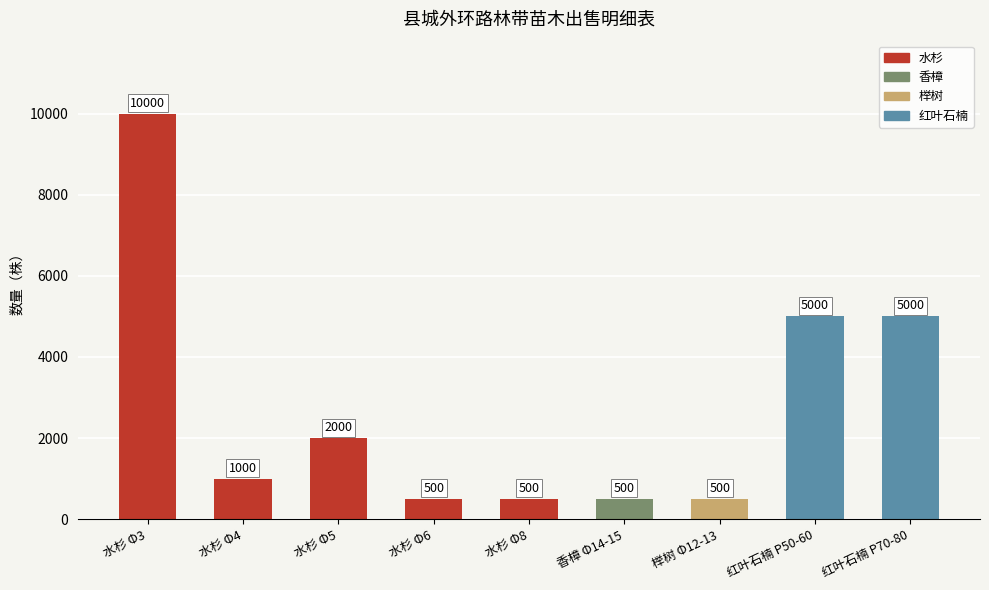

Count the number of data series in this chart.

1